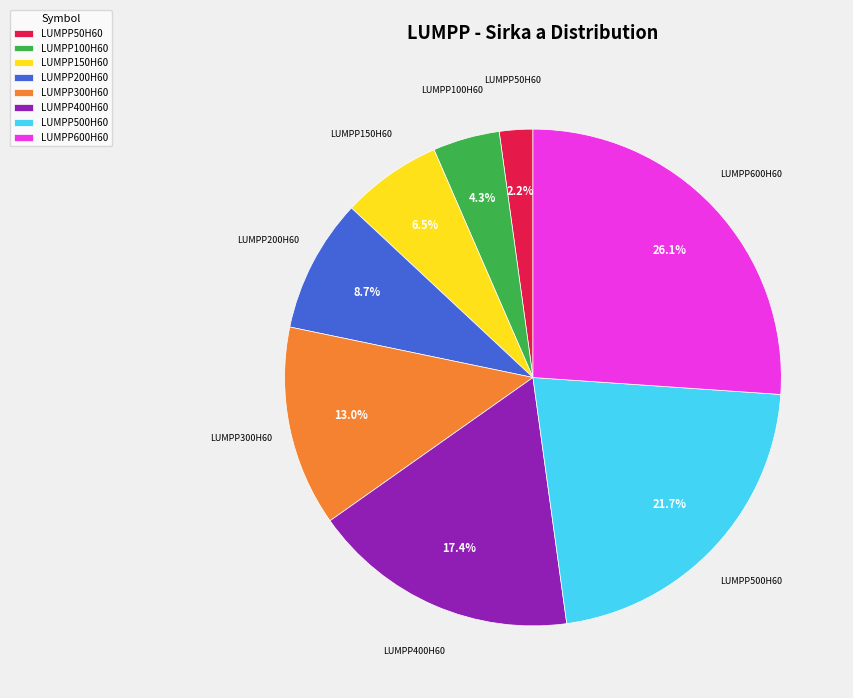

Is LUMPP50H60 the majority of the pie?

No